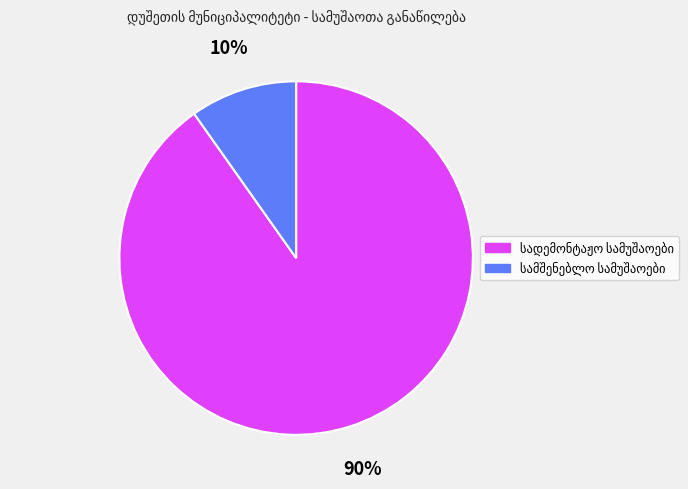

To the nearest percent, what is the average slice percentage?

50%